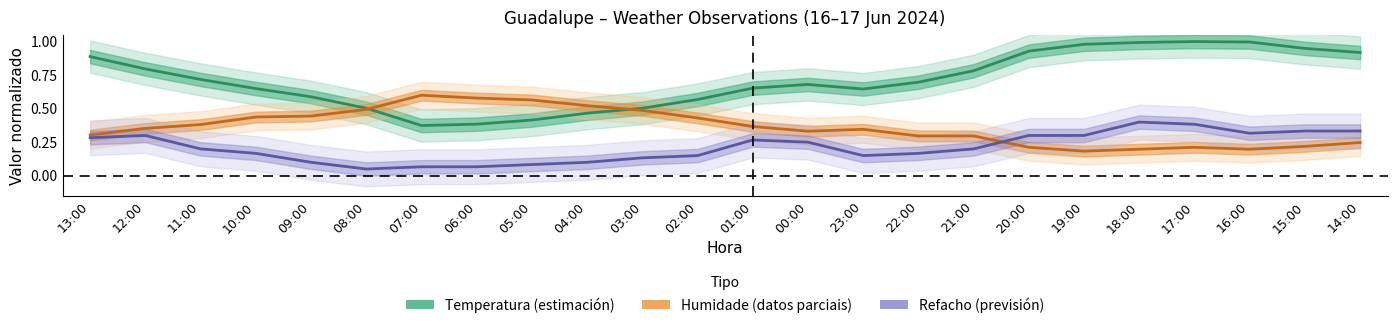

Reading right to left, list all the values displayed in this chart.

Temperatura (ºC): 14:00=0.9	15:00=0.9	16:00=1.0	17:00=1.0	18:00=1.0	19:00=1.0	20:00=0.9	21:00=0.8	22:00=0.7	23:00=0.6	00:00=0.7	01:00=0.7	02:00=0.6	03:00=0.5	04:00=0.5	05:00=0.4	06:00=0.4	07:00=0.4	08:00=0.5	09:00=0.6	10:00=0.6	11:00=0.7	12:00=0.8	13:00=0.9
Humidade (%): 14:00=0.2	15:00=0.2	16:00=0.2	17:00=0.2	18:00=0.2	19:00=0.2	20:00=0.2	21:00=0.3	22:00=0.3	23:00=0.3	00:00=0.3	01:00=0.4	02:00=0.4	03:00=0.5	04:00=0.5	05:00=0.6	06:00=0.6	07:00=0.6	08:00=0.5	09:00=0.4	10:00=0.4	11:00=0.4	12:00=0.4	13:00=0.3
Refacho (km/h): 14:00=0.3	15:00=0.3	16:00=0.3	17:00=0.4	18:00=0.4	19:00=0.3	20:00=0.3	21:00=0.2	22:00=0.2	23:00=0.2	00:00=0.2	01:00=0.3	02:00=0.2	03:00=0.1	04:00=0.1	05:00=0.1	06:00=0.1	07:00=0.1	08:00=0.1	09:00=0.1	10:00=0.2	11:00=0.2	12:00=0.3	13:00=0.3